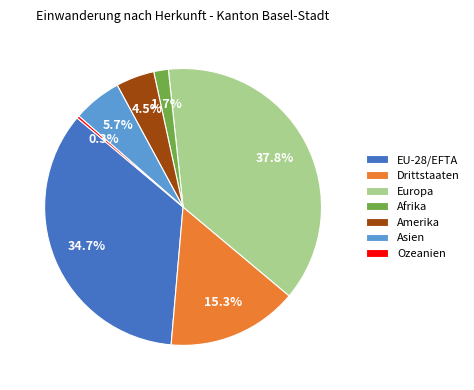

Approximately how many times larger is the value at Amerika compared to Europa?

0.1